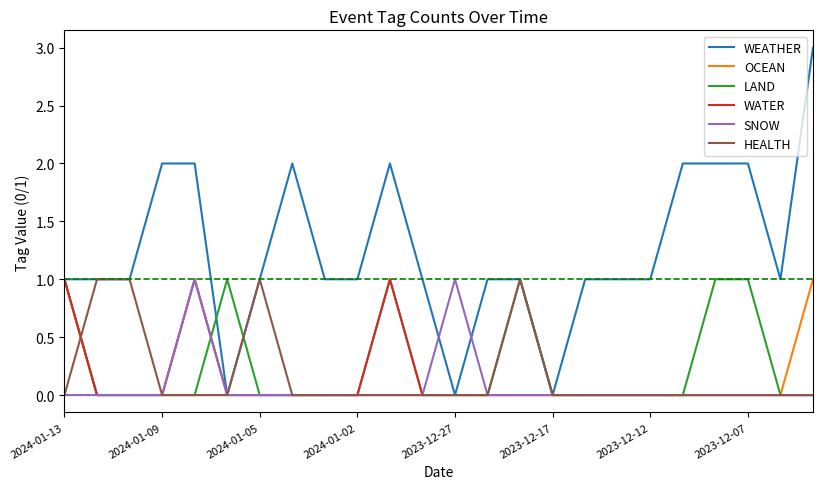

What is the greatest value displayed?

3